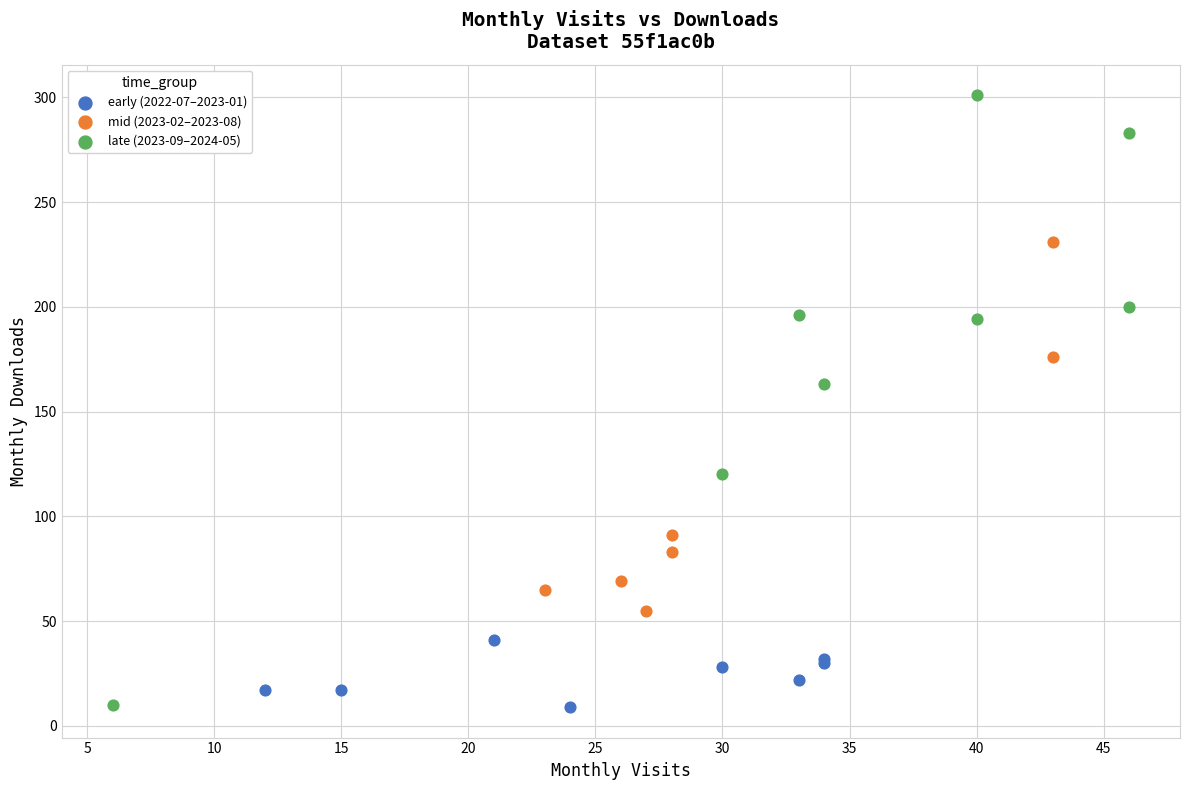

Which series contains the highest Y value?

late (2023-09–2024-05)